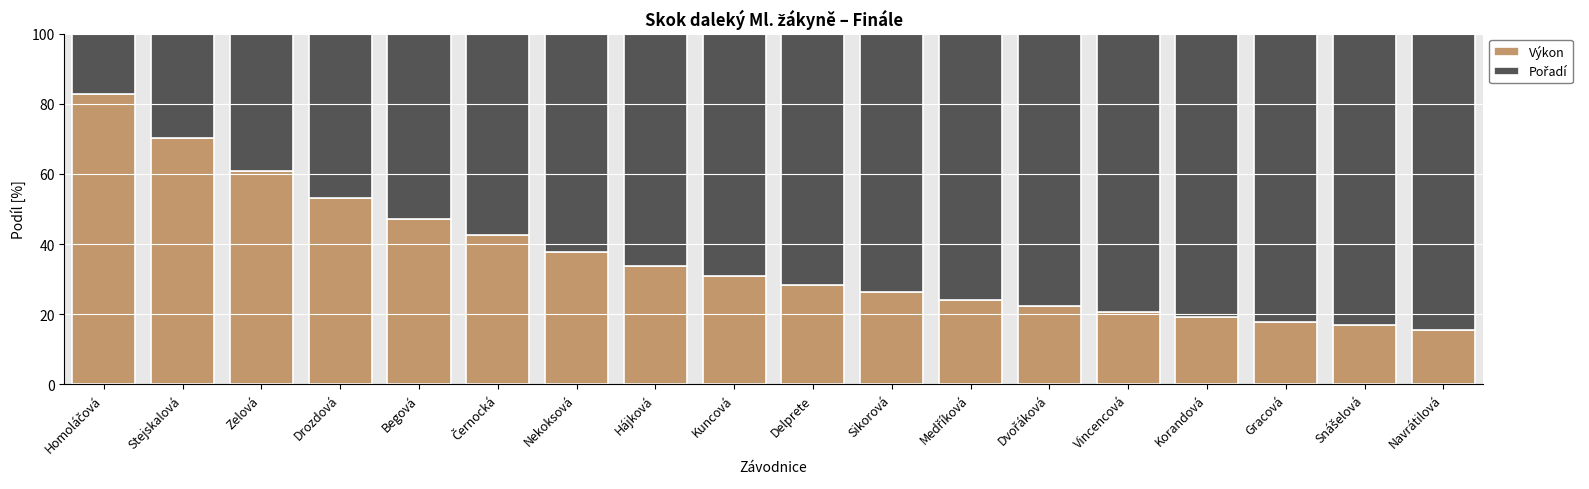

What is the sum of the Výkon values at Sikorová and Nekoksová?

63.9